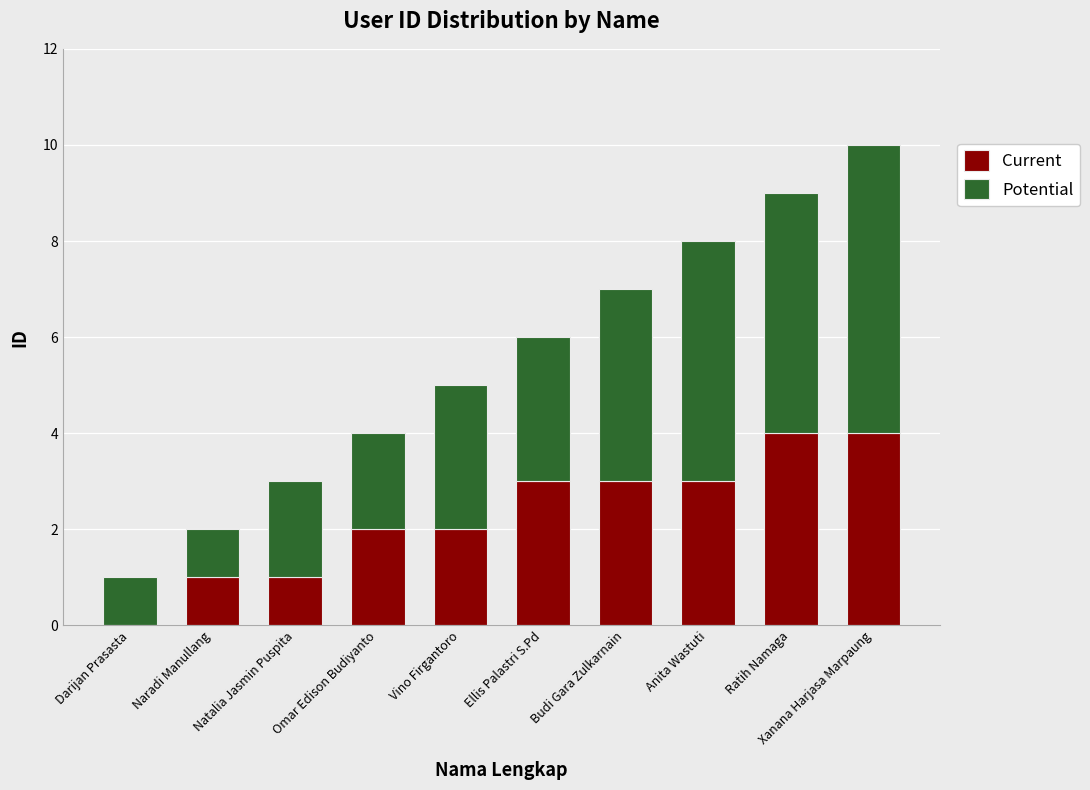

How many distinct data groups are displayed?

2